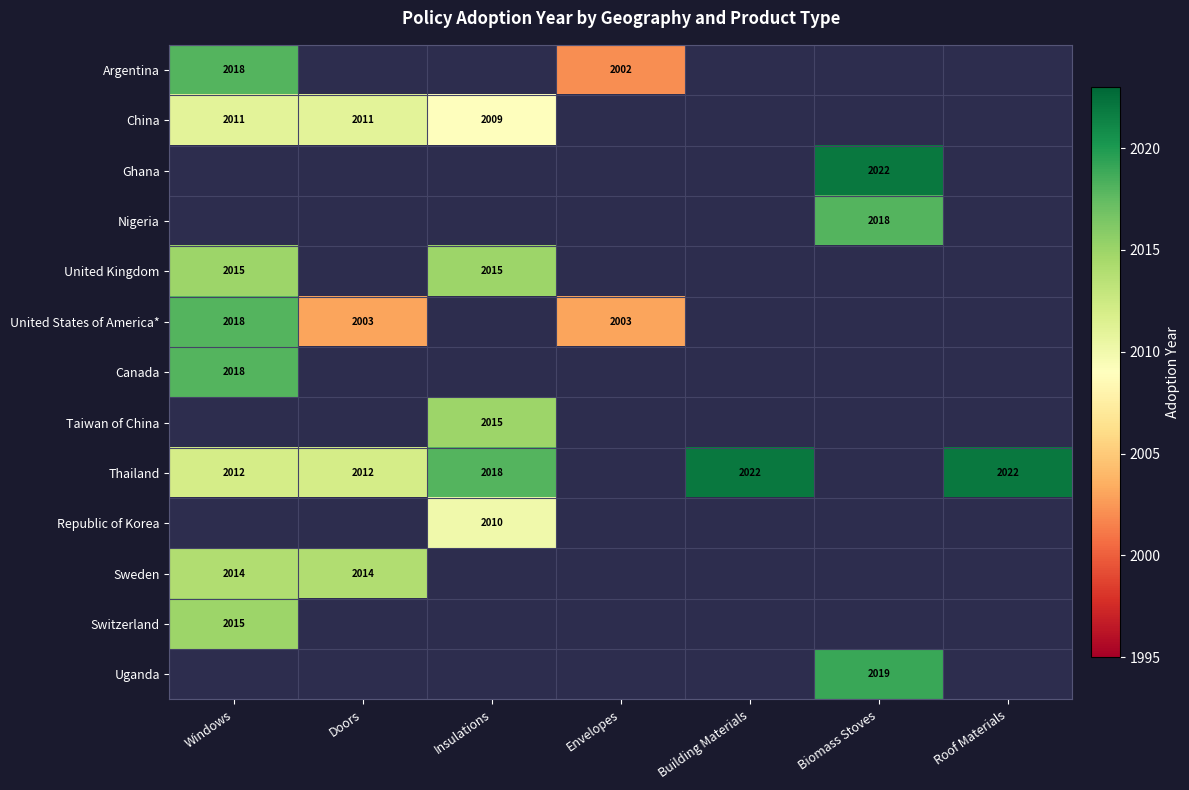

At how many categories does at least one series exceed 746?

7